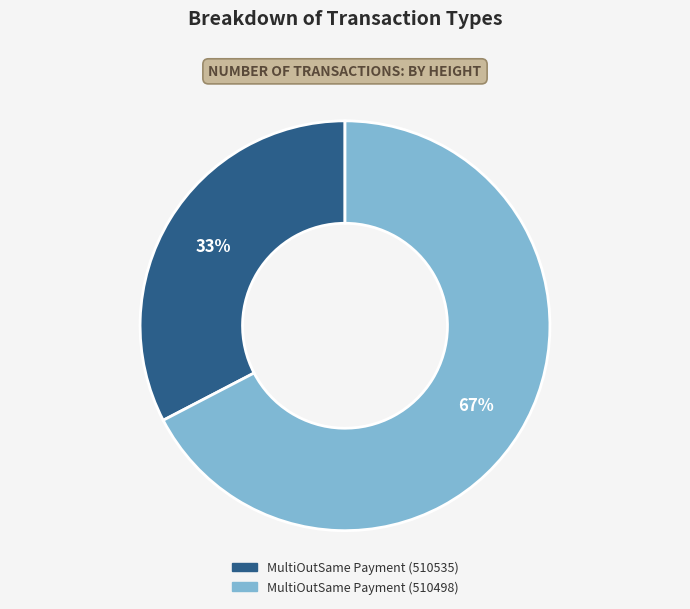

How many slices are in this pie chart?

2